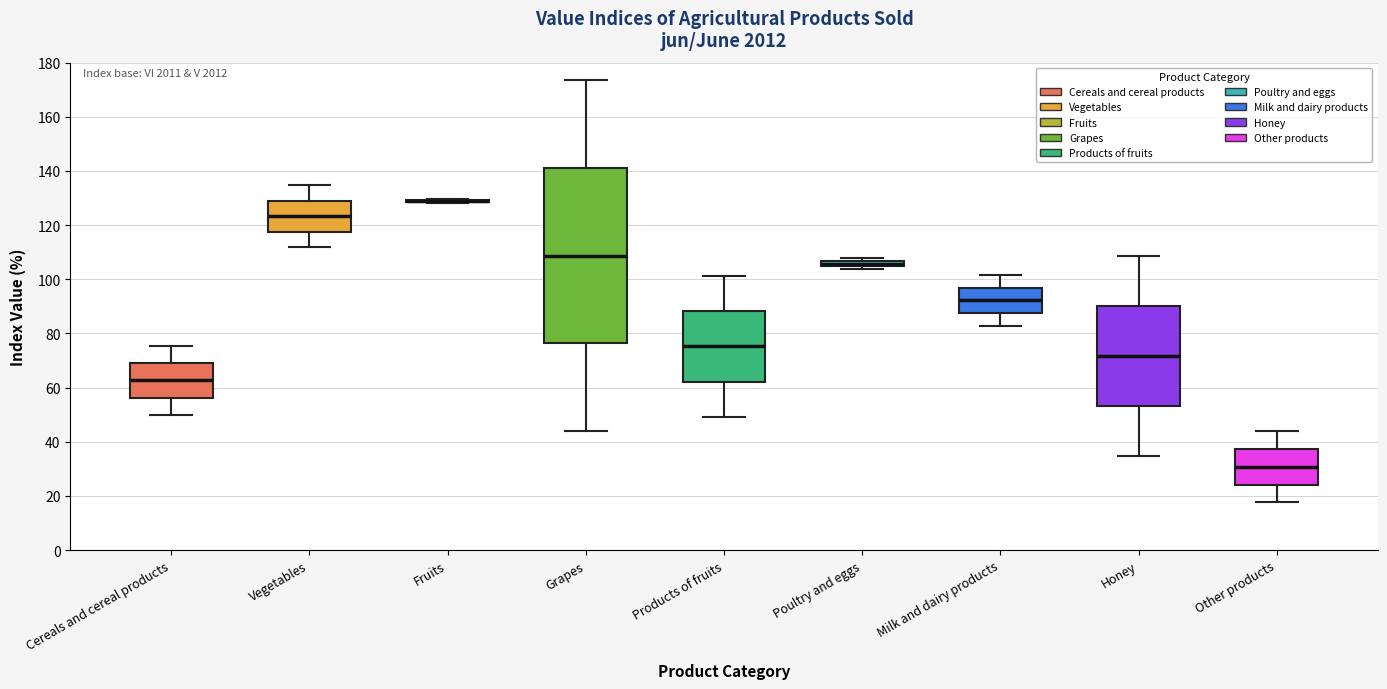

Which box is the tallest, from its lower edge to its upper edge?

Grapes